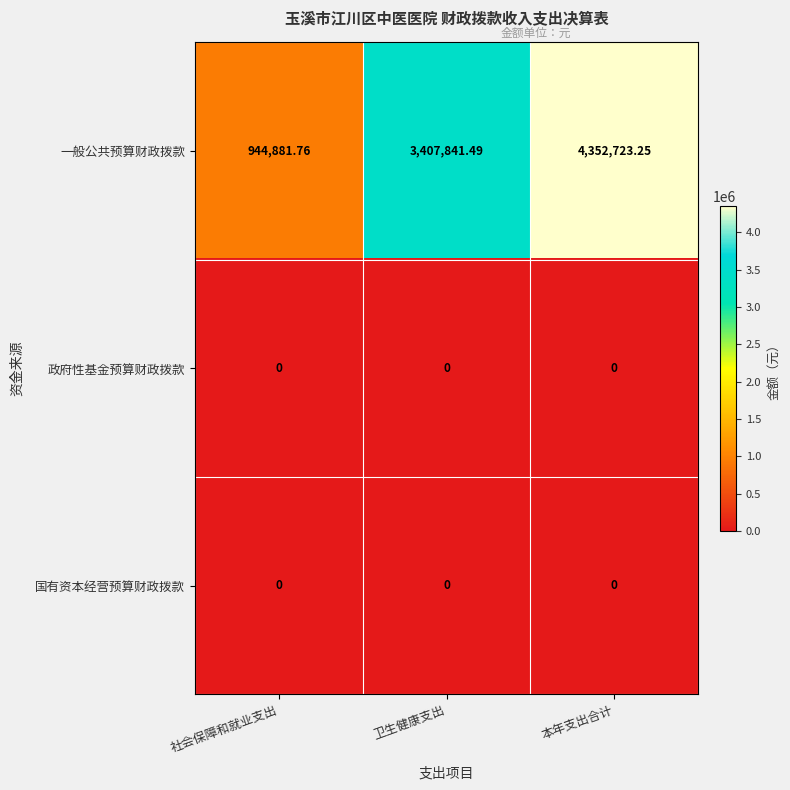

Which series changed the most between 卫生健康支出 and 本年支出合计?

一般公共预算财政拨款